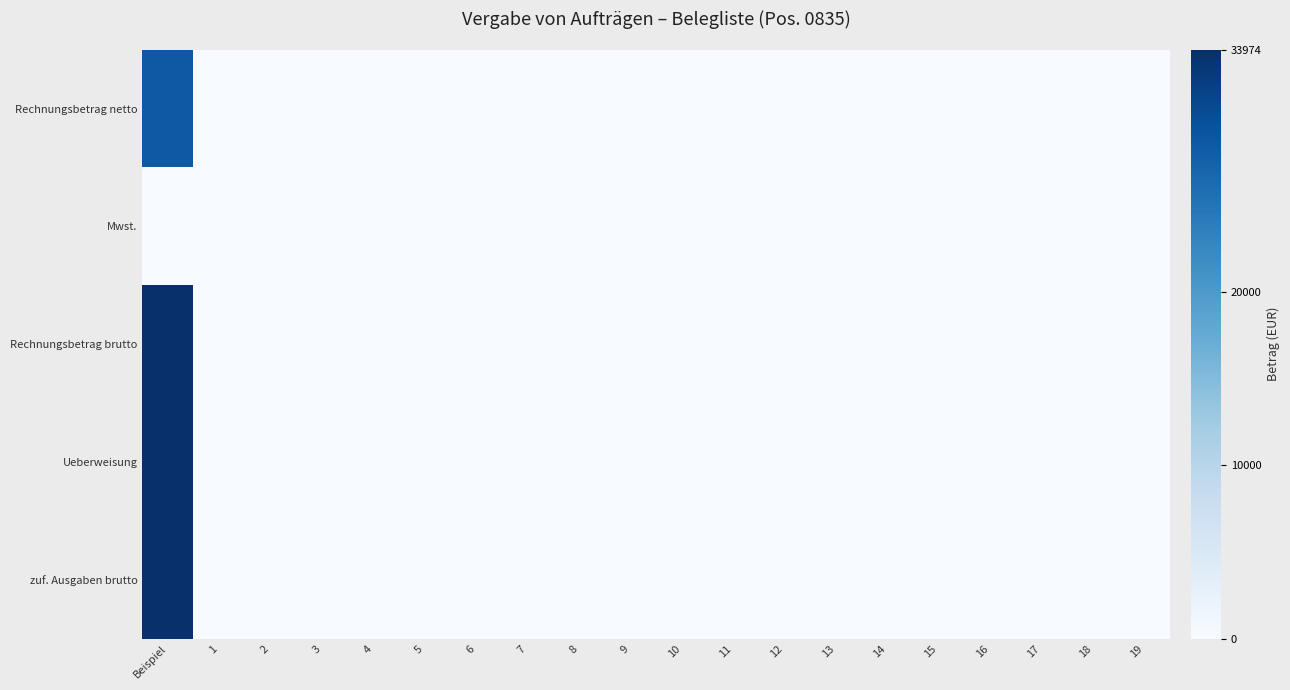

Reading right to left, transcribe all the data shown in this chart.

Rechnungsbetrag netto: 19=0.0	18=0.0	17=0.0	16=0.0	15=0.0	14=0.0	13=0.0	12=0.0	11=0.0	10=0.0	9=0.0	8=0.0	7=0.0	6=0.0	5=0.0	4=0.0	3=0.0	2=0.0	1=0.0	Beispiel=28549.6
Mwst.: 19=0.0	18=0.0	17=0.0	16=0.0	15=0.0	14=0.0	13=0.0	12=0.0	11=0.0	10=0.0	9=0.0	8=0.0	7=0.0	6=0.0	5=0.0	4=0.0	3=0.0	2=0.0	1=0.0	Beispiel=0.2
Rechnungsbetrag brutto: 19=0.0	18=0.0	17=0.0	16=0.0	15=0.0	14=0.0	13=0.0	12=0.0	11=0.0	10=0.0	9=0.0	8=0.0	7=0.0	6=0.0	5=0.0	4=0.0	3=0.0	2=0.0	1=0.0	Beispiel=33974.0
Ueberweisung: 19=0.0	18=0.0	17=0.0	16=0.0	15=0.0	14=0.0	13=0.0	12=0.0	11=0.0	10=0.0	9=0.0	8=0.0	7=0.0	6=0.0	5=0.0	4=0.0	3=0.0	2=0.0	1=0.0	Beispiel=33974.0
zuf. Ausgaben brutto: 19=0.0	18=0.0	17=0.0	16=0.0	15=0.0	14=0.0	13=0.0	12=0.0	11=0.0	10=0.0	9=0.0	8=0.0	7=0.0	6=0.0	5=0.0	4=0.0	3=0.0	2=0.0	1=0.0	Beispiel=33974.0